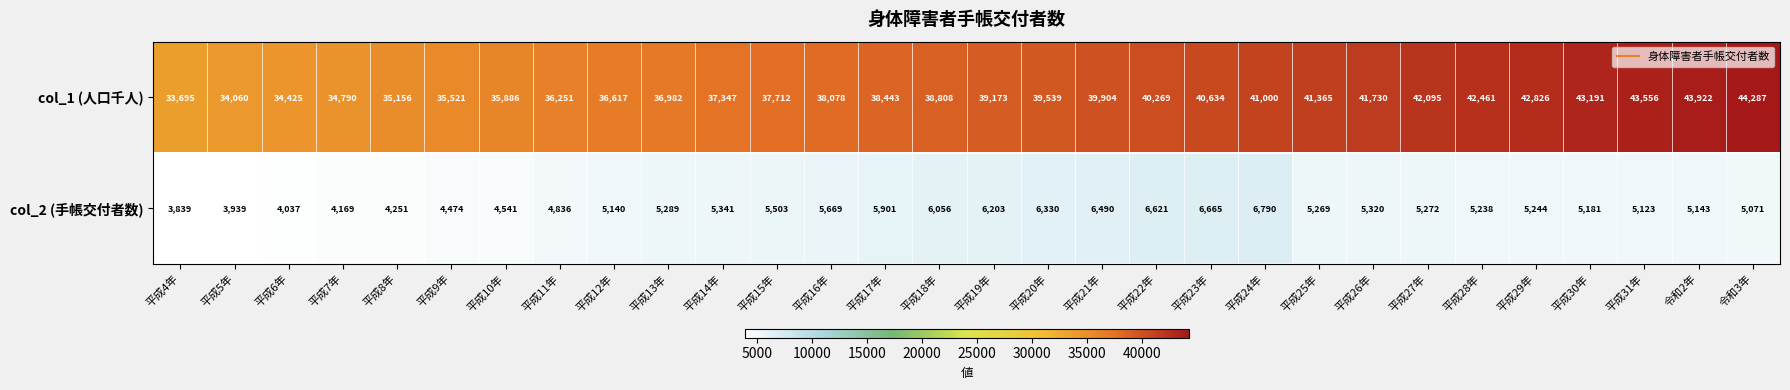

The col_2 (手帳交付者数) series shows 8906 at 平成24年. True or false?

False